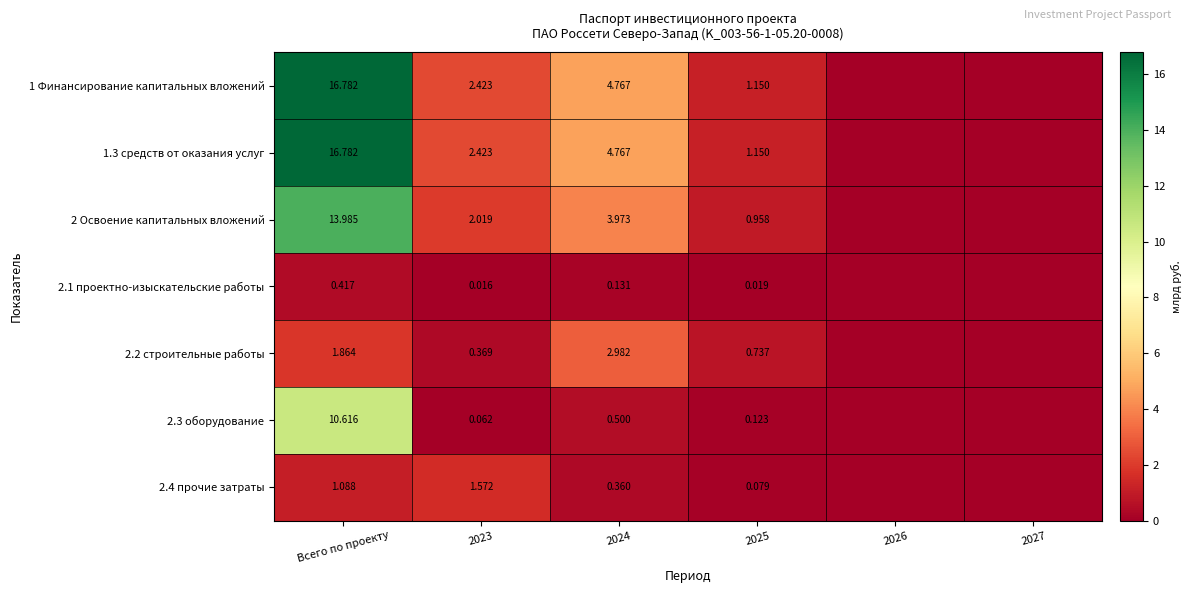

Is the value of 2 Освоение капитальных вложений at 2025 greater than the value of 2.2 строительные работы at 2024?

No